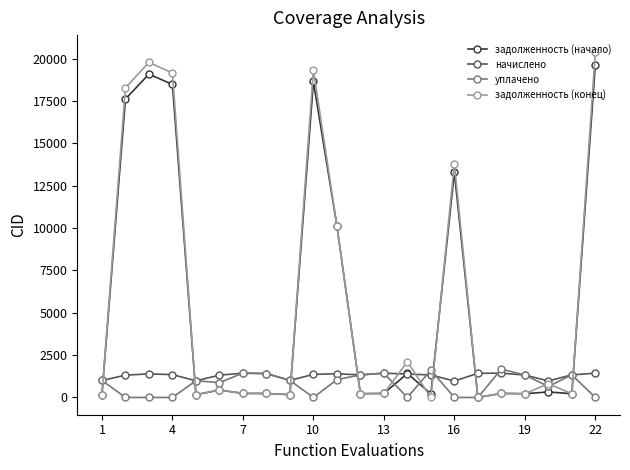

What is the value of the задолженность (конец) point at the 10th from the left?

19328.2